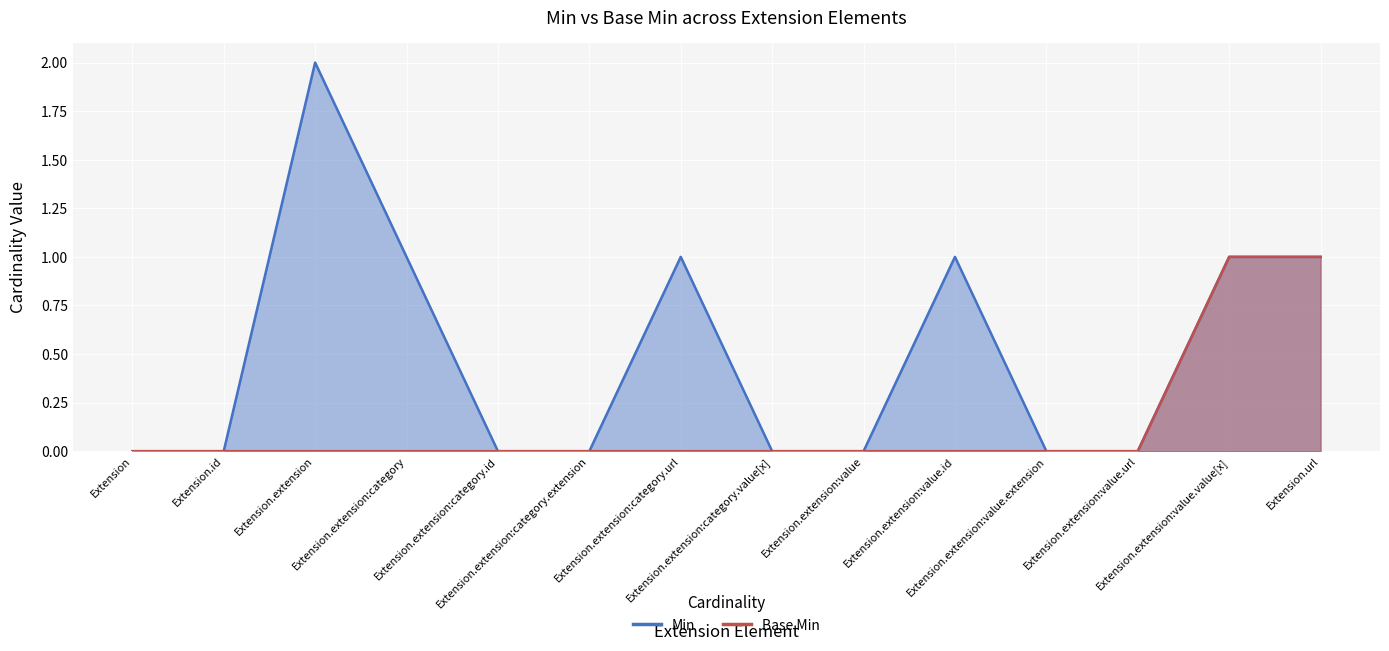

True or false: Min and Base Min intersect in this chart.

False